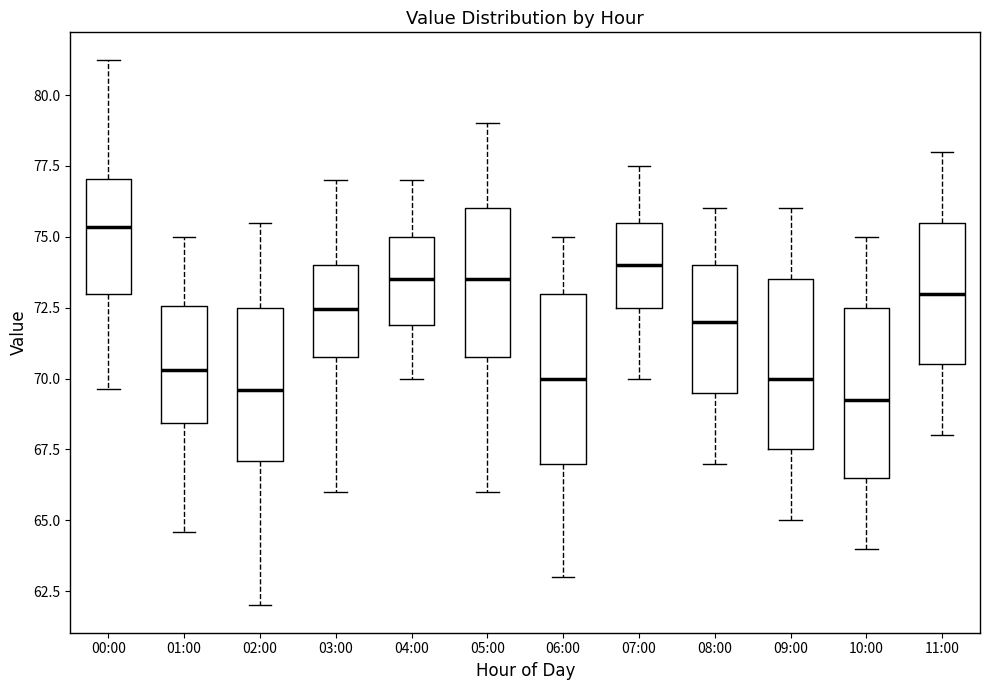

Reading left to right, read every box against the y-axis: the position of its median line, the range the box covers, and the ends of its whiskers. The values are not printed on the chart, so give them approximately, as read against the axis.

00:00: median 75.5, box 73.0 to 77.0, whiskers 69.5 to 81.5
01:00: median 70.5, box 68.5 to 72.5, whiskers 64.5 to 75.0
02:00: median 69.5, box 67.0 to 72.5, whiskers 62.0 to 75.5
03:00: median 72.5, box 71.0 to 74.0, whiskers 66.0 to 77.0
04:00: median 73.5, box 72.0 to 75.0, whiskers 70.0 to 77.0
05:00: median 73.5, box 71.0 to 76.0, whiskers 66.0 to 79.0
06:00: median 70.0, box 67.0 to 73.0, whiskers 63.0 to 75.0
07:00: median 74.0, box 72.5 to 75.5, whiskers 70.0 to 77.5
08:00: median 72.0, box 69.5 to 74.0, whiskers 67.0 to 76.0
09:00: median 70.0, box 67.5 to 73.5, whiskers 65.0 to 76.0
10:00: median 69.5, box 66.5 to 72.5, whiskers 64.0 to 75.0
11:00: median 73.0, box 70.5 to 75.5, whiskers 68.0 to 78.0